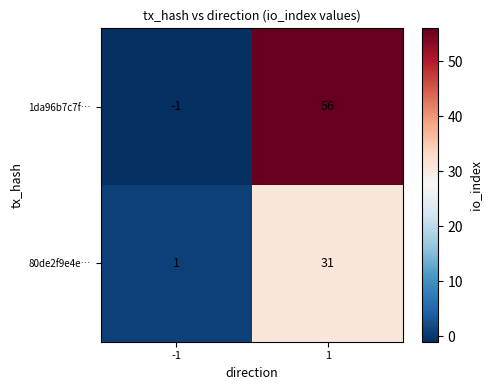

Reading left to right, what are all the values shown in this chart?

1da96b7c7f…: -1	56
80de2f9e4e…: 1	31